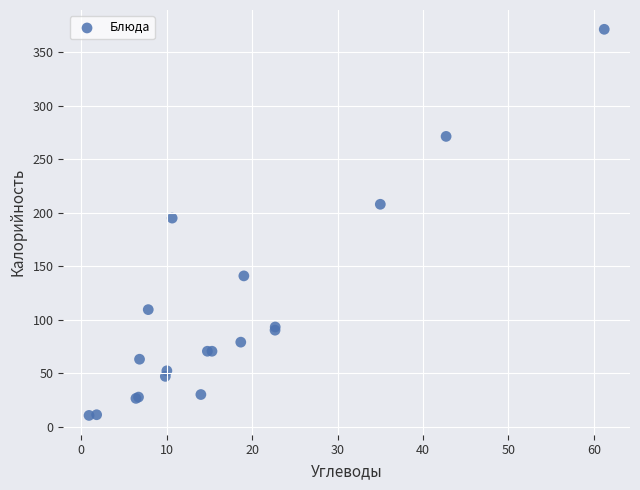

What Y value in the scatter plot is closest to 191?

195.1